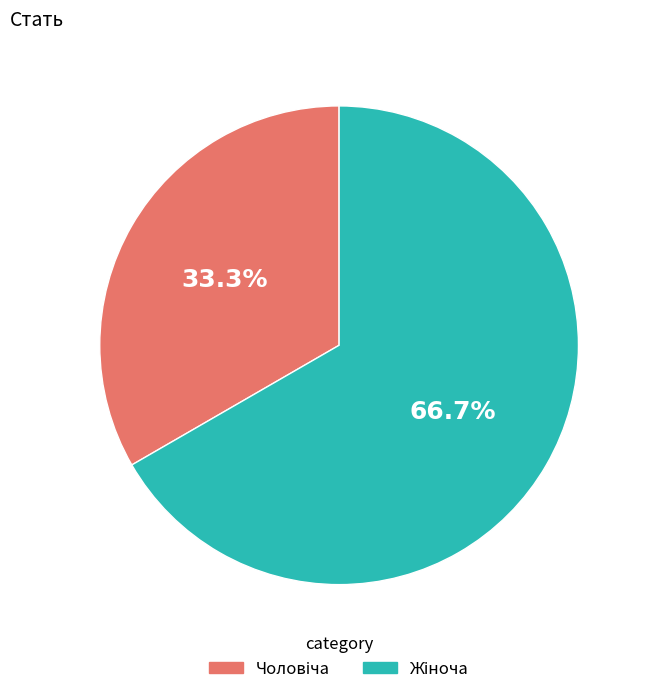

Is there a majority slice in this chart?

Yes